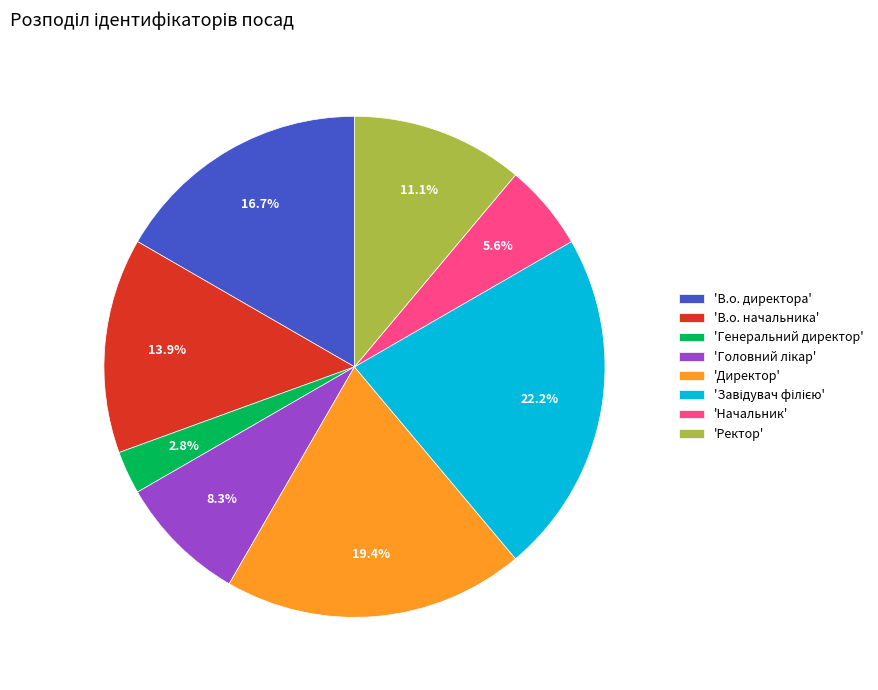

Is there a majority slice in this chart?

No